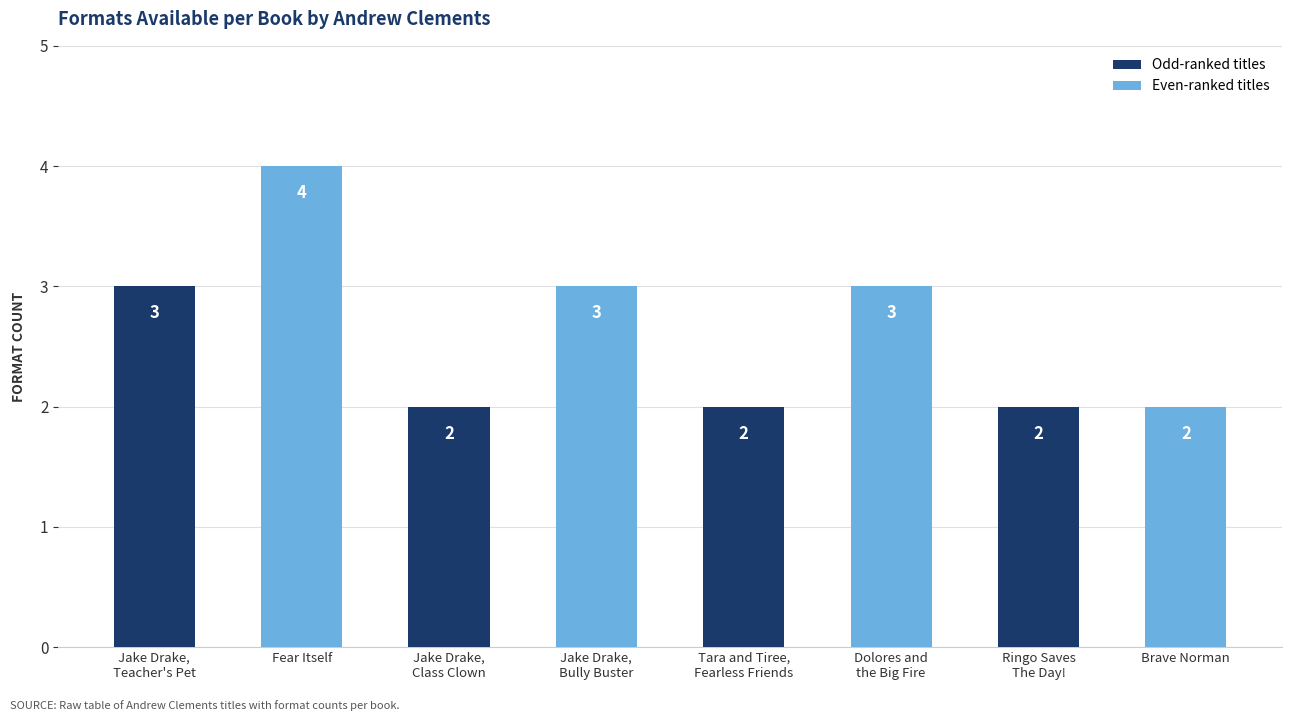

What is the sum of the values at Jake Drake,
Class Clown and Ringo Saves
The Day!?

4